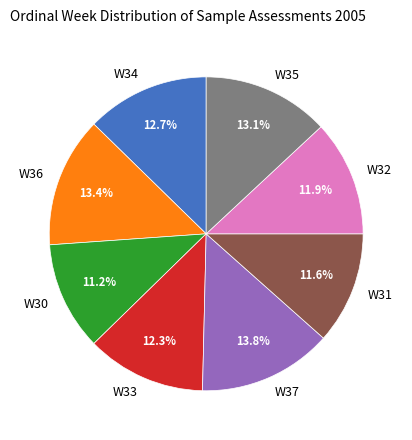

Does W31 represent more than half of the total?

No